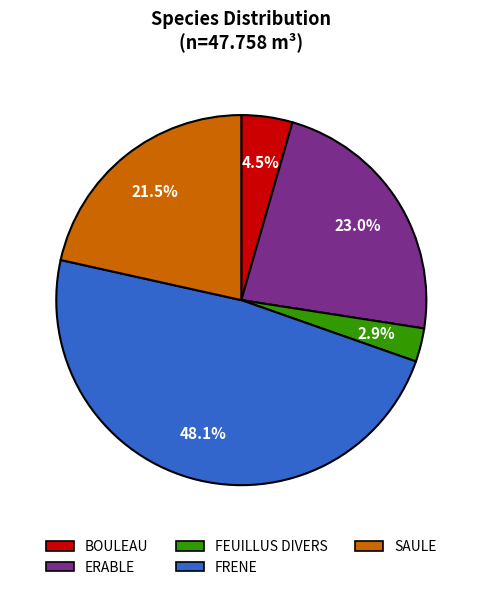

Is there a majority slice in this chart?

No